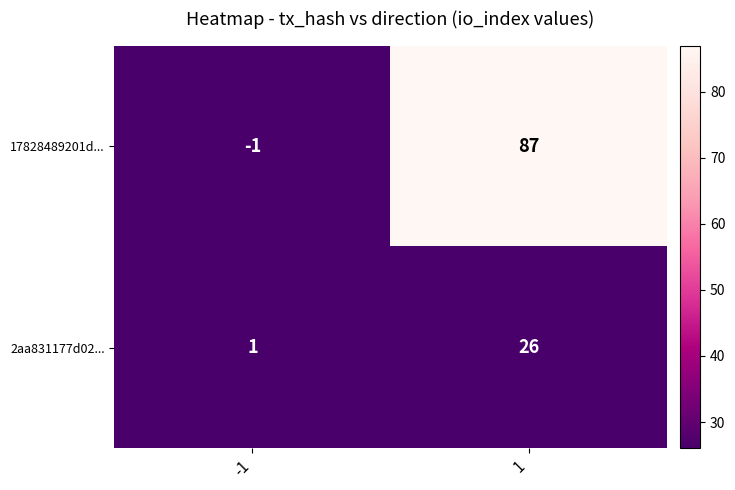

What is the maximum value shown in the chart?

87